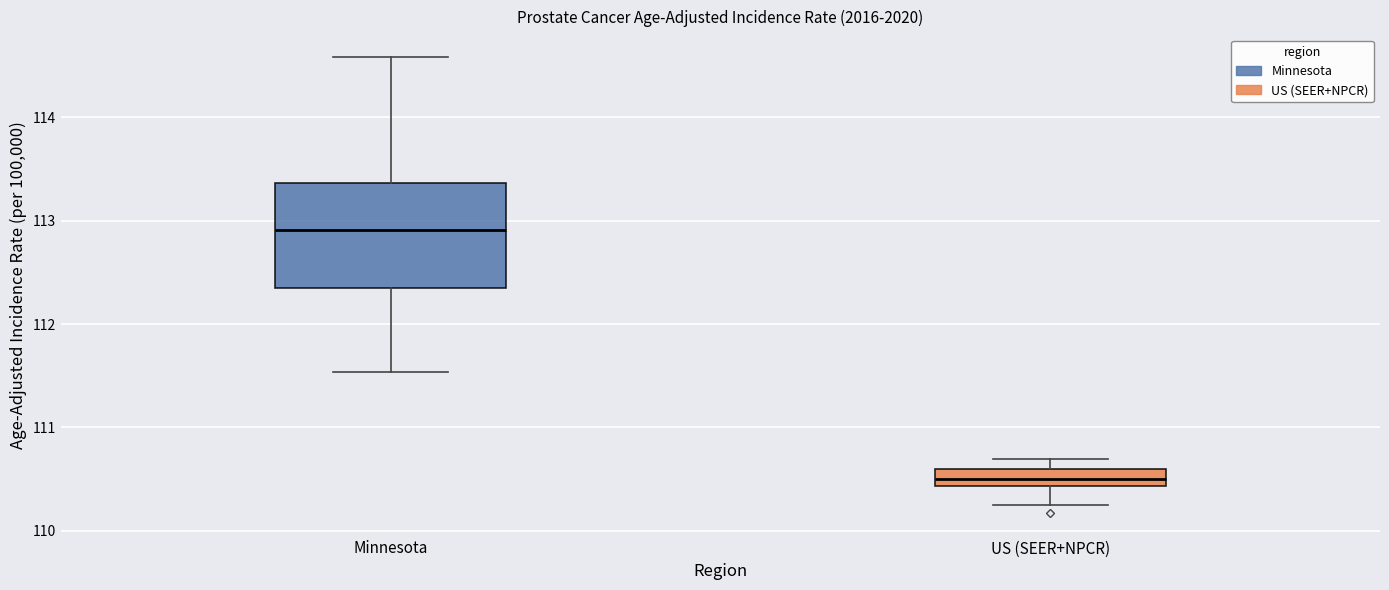

Reading left to right, transcribe this box plot: for each box, give where its median line is, the range the box spans, and where its two whiskers end, as read against the y-axis. The values are not printed on the chart, so give them approximately, as read against the axis.

Minnesota: median 112.9, box 112.4 to 113.4, whiskers 111.5 to 114.6
US (SEER+NPCR): median 110.5, box 110.4 to 110.6, whiskers 110.3 to 110.7